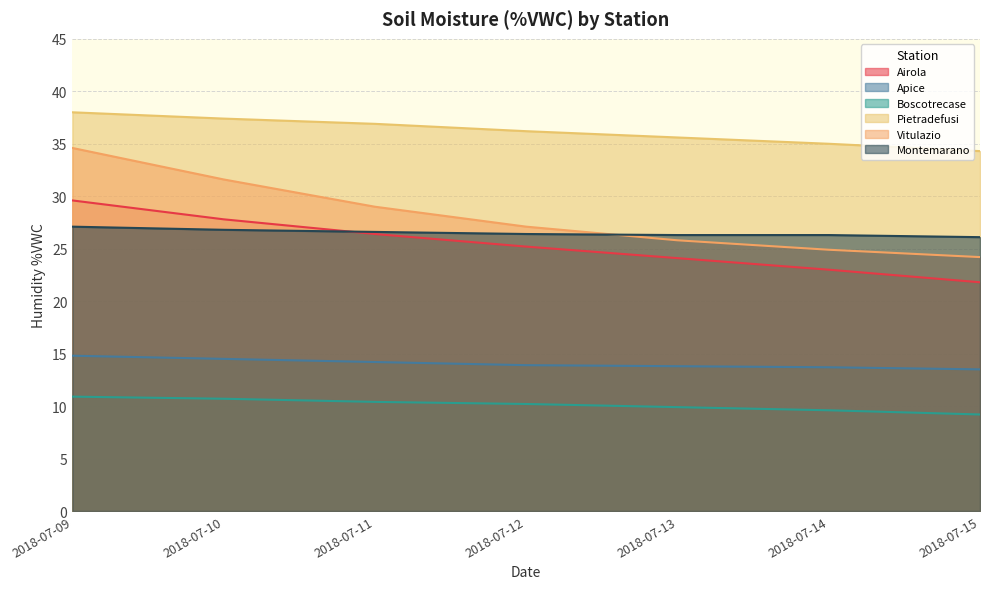

What is the value of the Montemarano point at the 7th from the left?

26.1